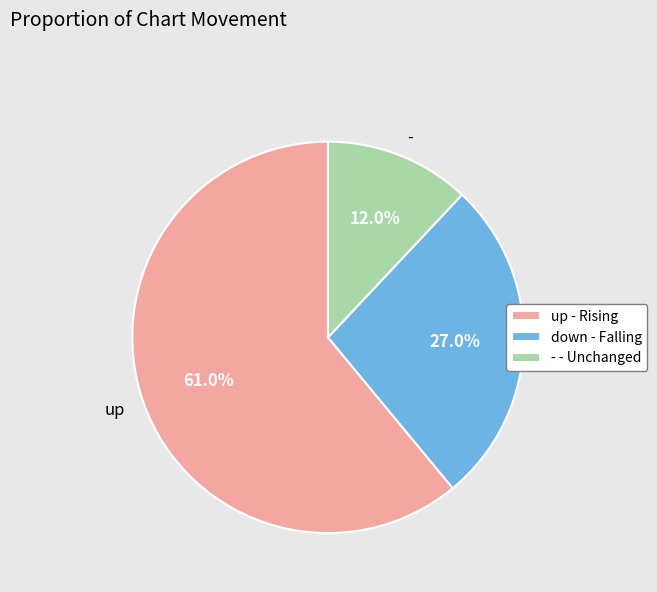

To the nearest percent, what is the combined percentage of - and up?

73%